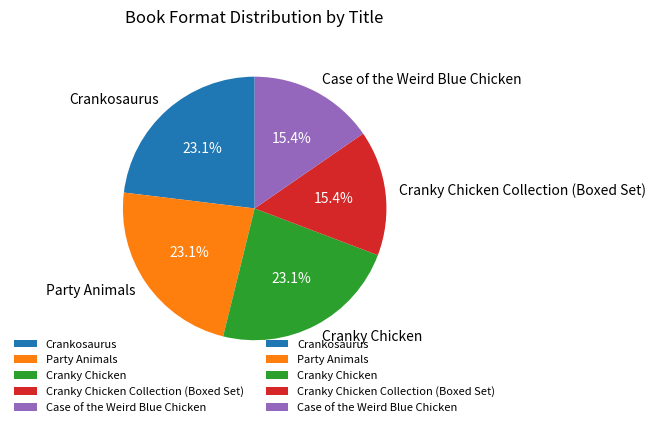

Count the number of slices in the pie.

5